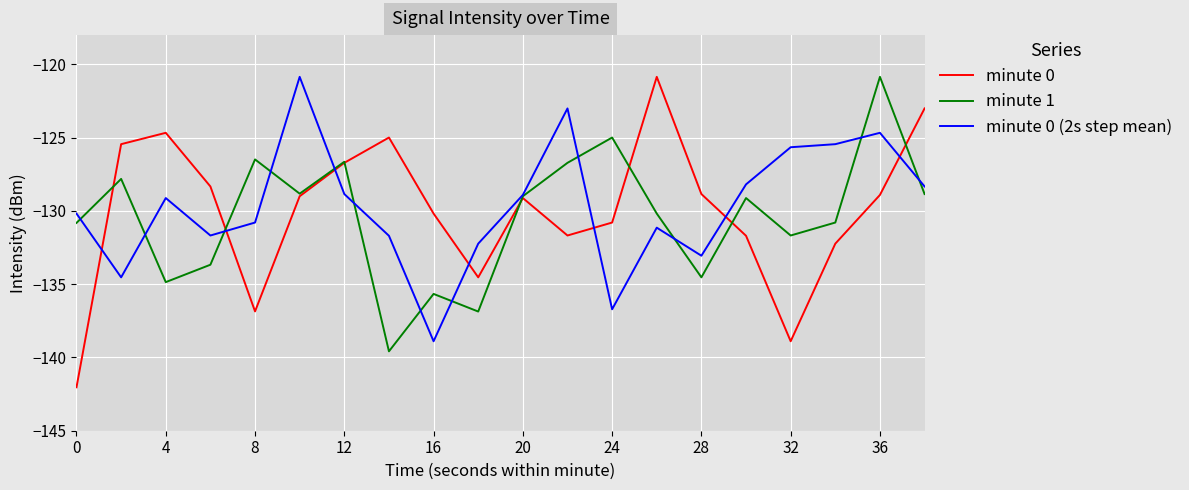

Which series has the largest range (max minus min)?

minute 0